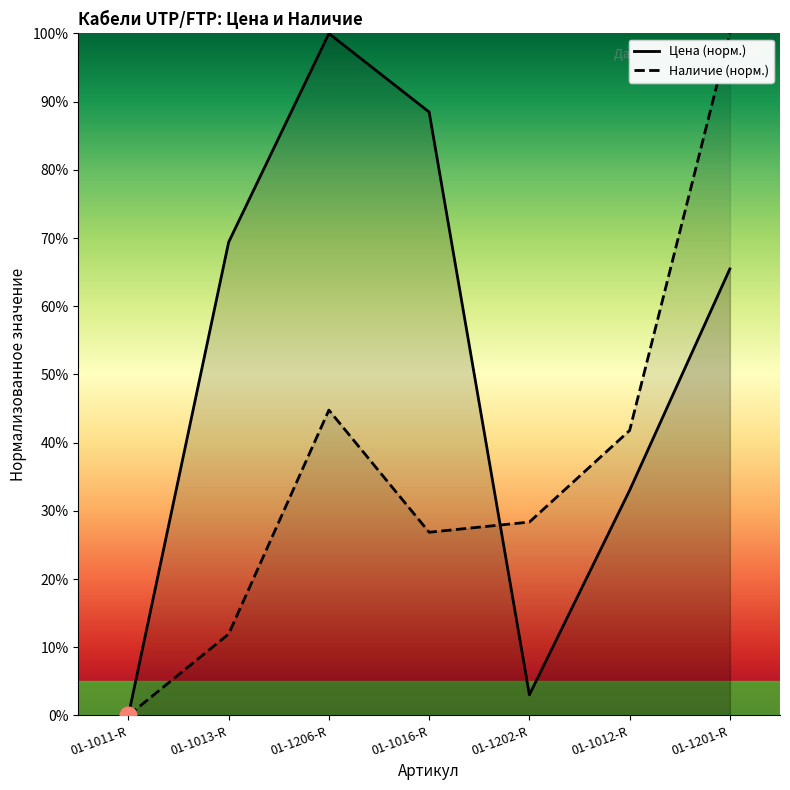

Which series has the largest total across all categories?

Цена